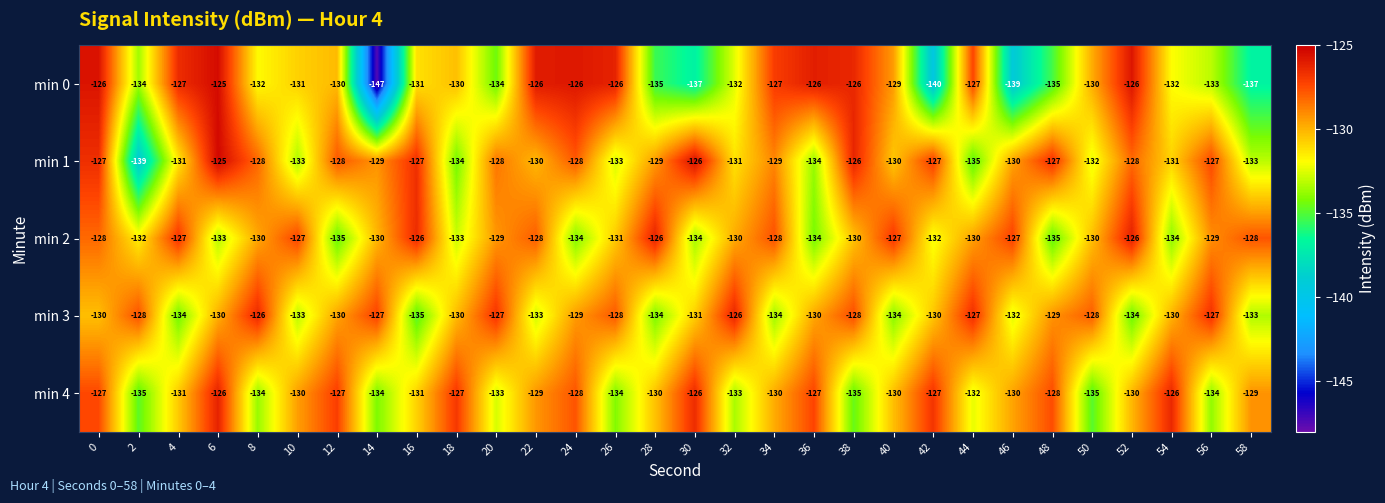

What is the total value across all series at 16?

-650